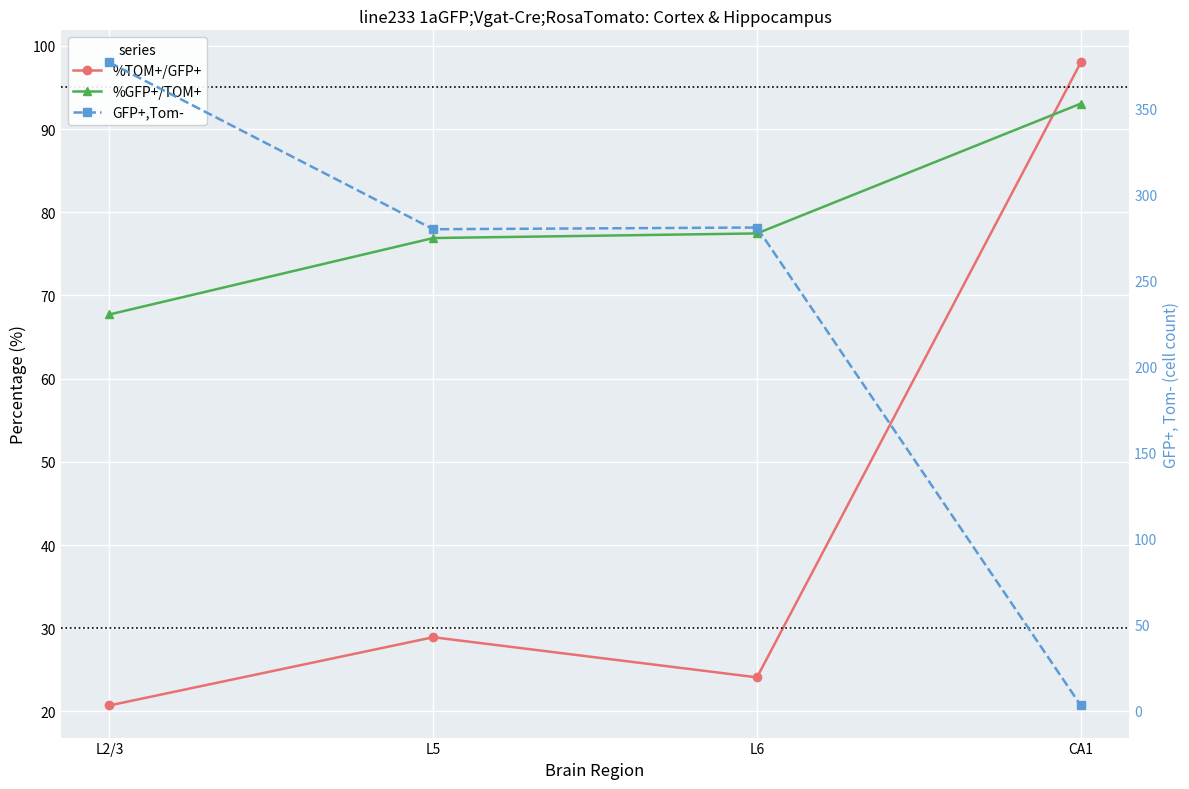

Does the chart display data point markers on the line(s)?

Yes